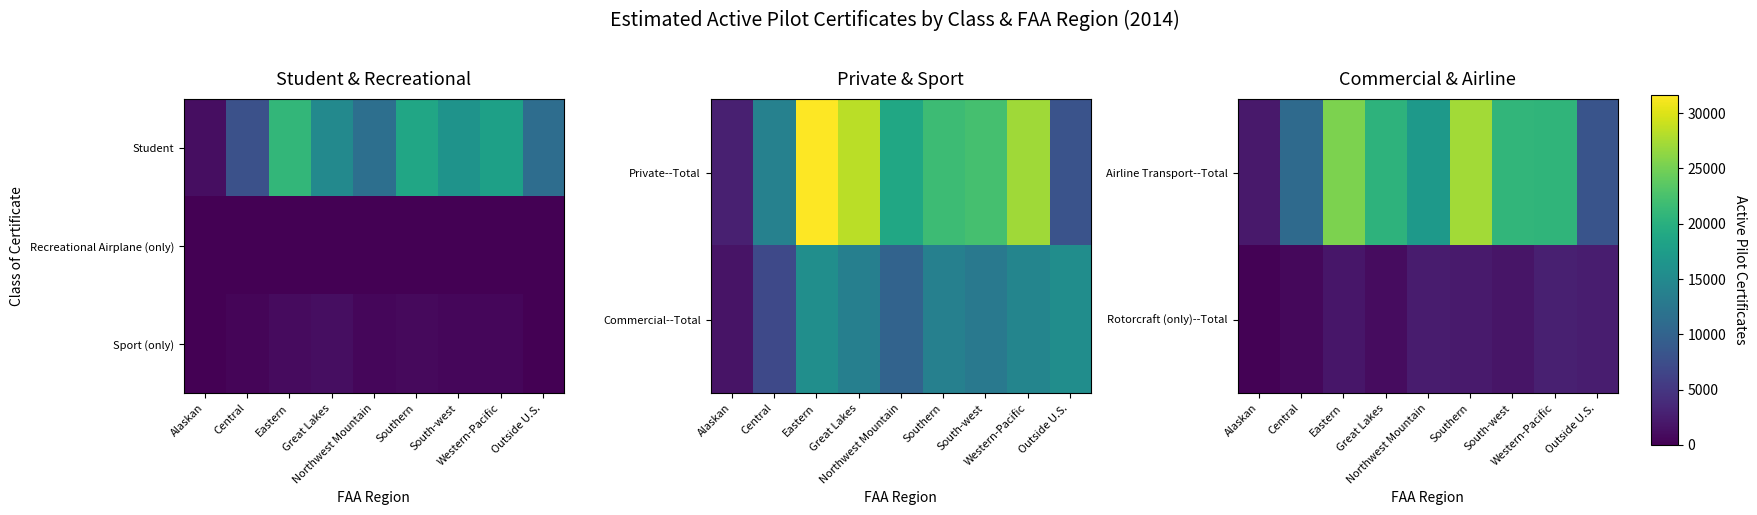

How many data points in Airline Transport--Total are above 20477?

4